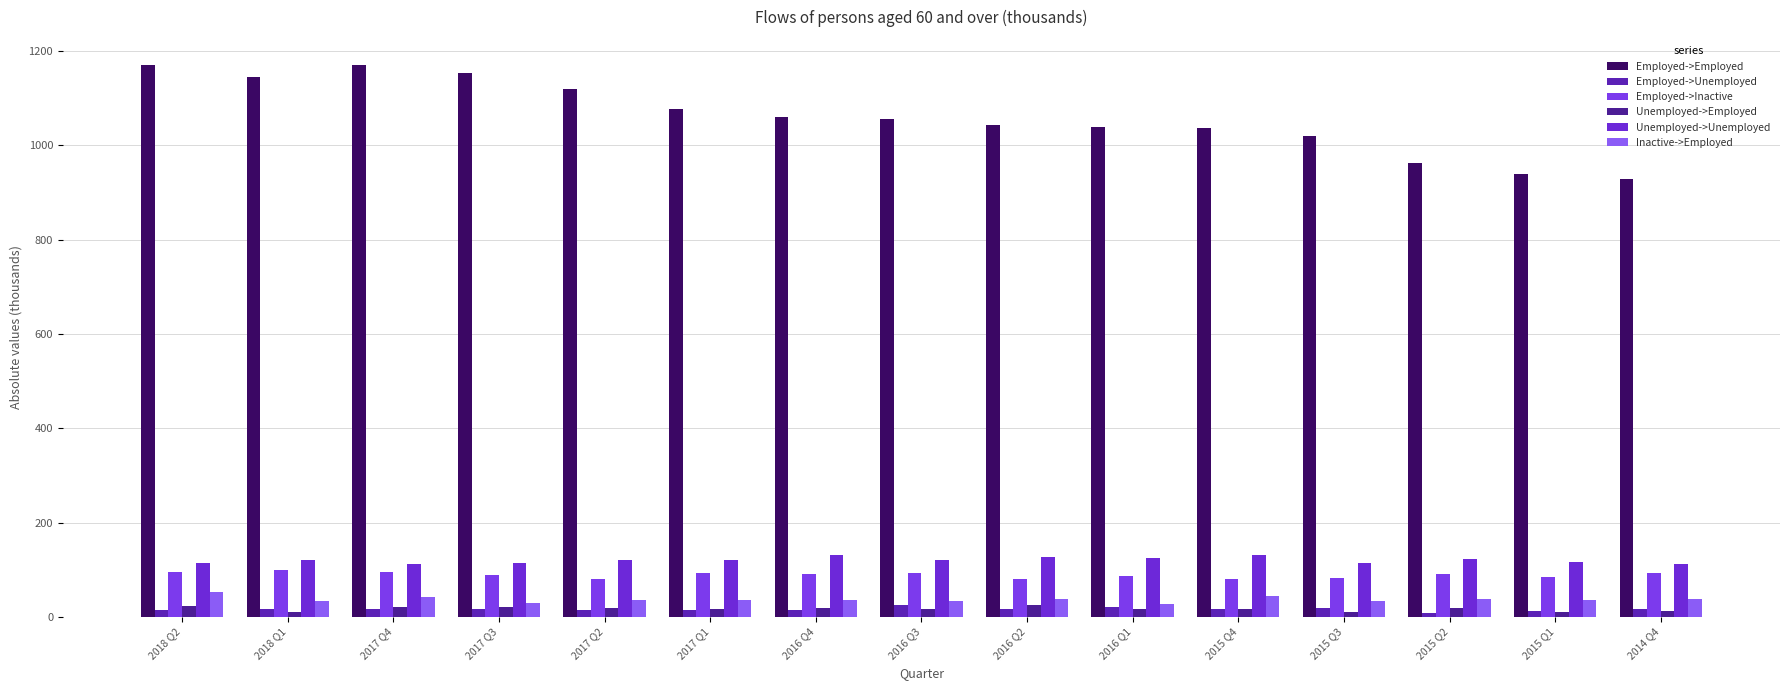

At which label does Employed->Unemployed first exceed 16?

2018 Q1